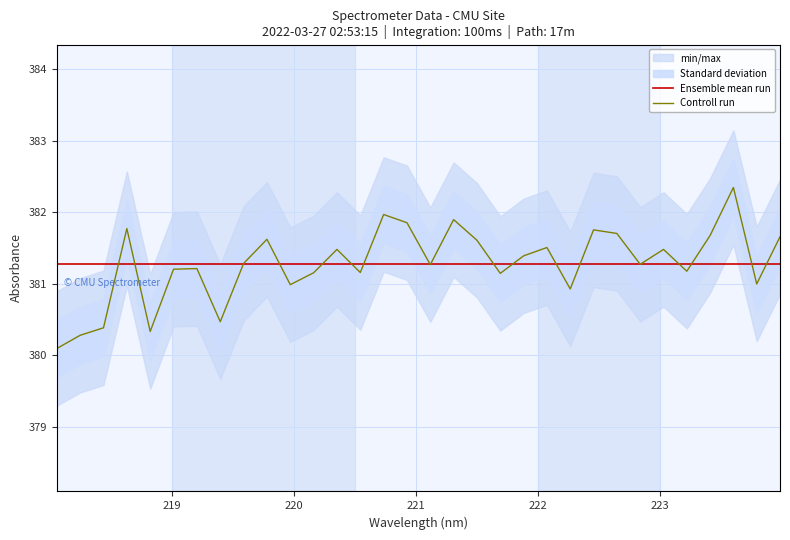

What is the average value of the Controll run series?

381.3